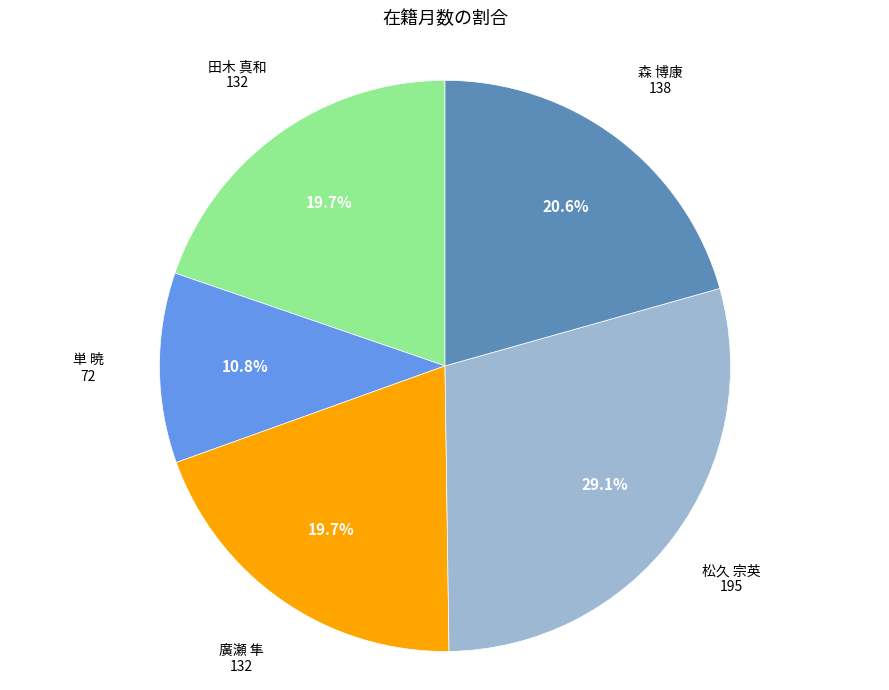

Does any single category account for the majority?

No